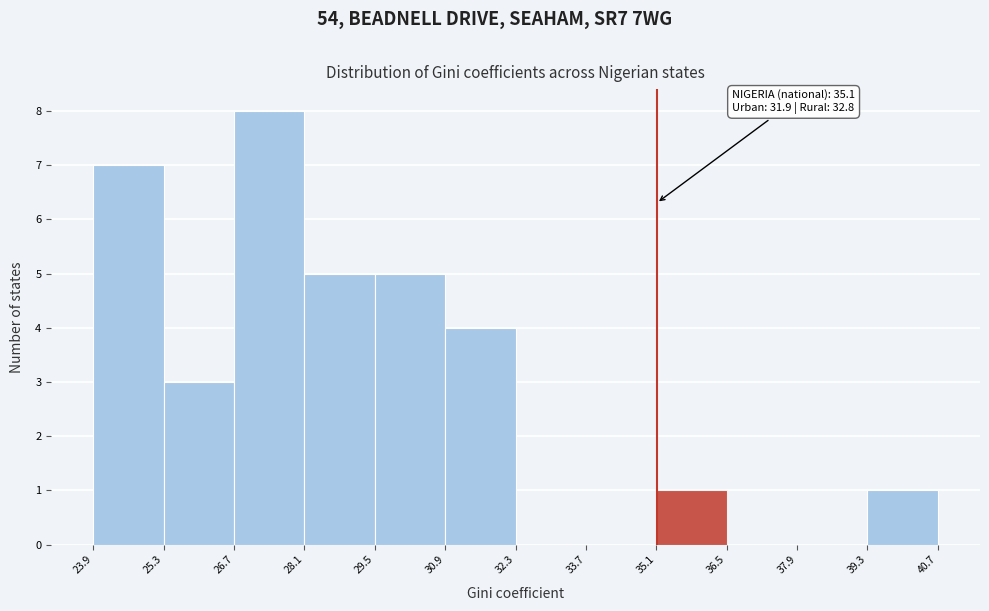

Which range on the x-axis has the tallest bar?

26.7 to 28.1